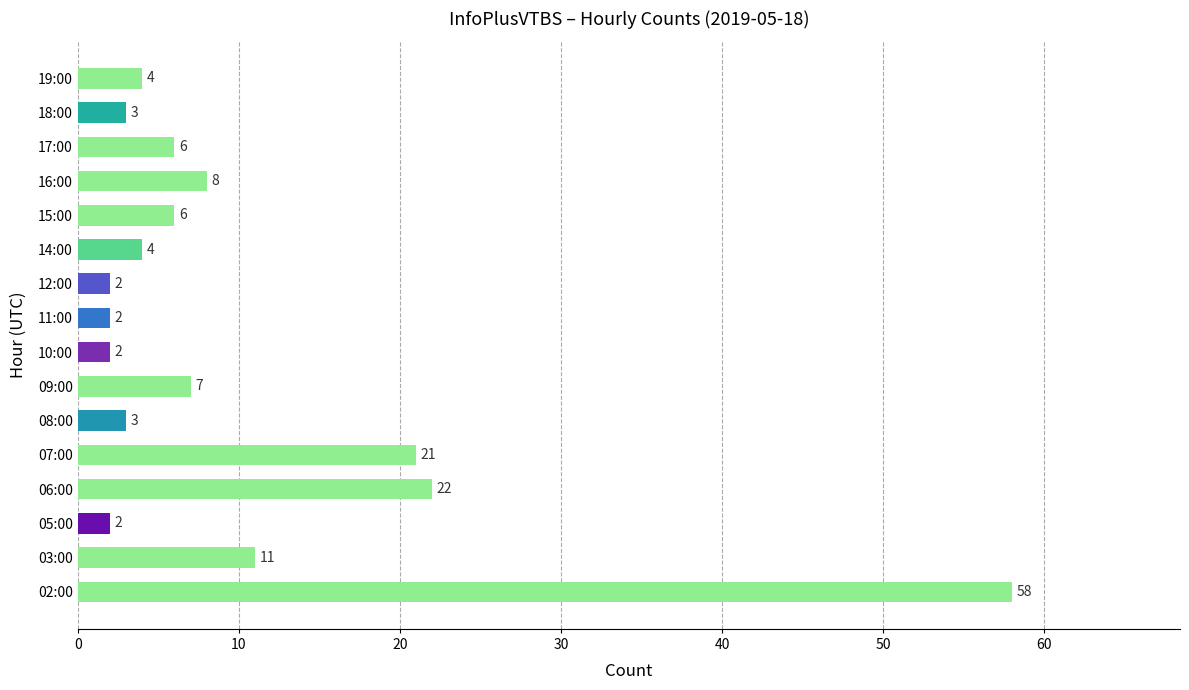

The chart shows a value of 32 at 07:00. True or false?

False